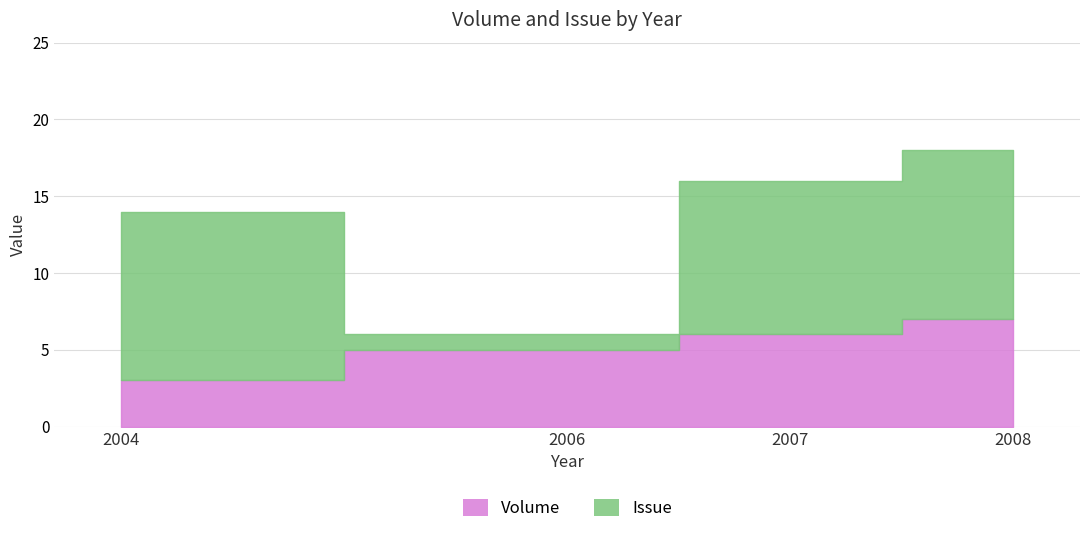

What is the change in value from 2006 to 2008?

+2